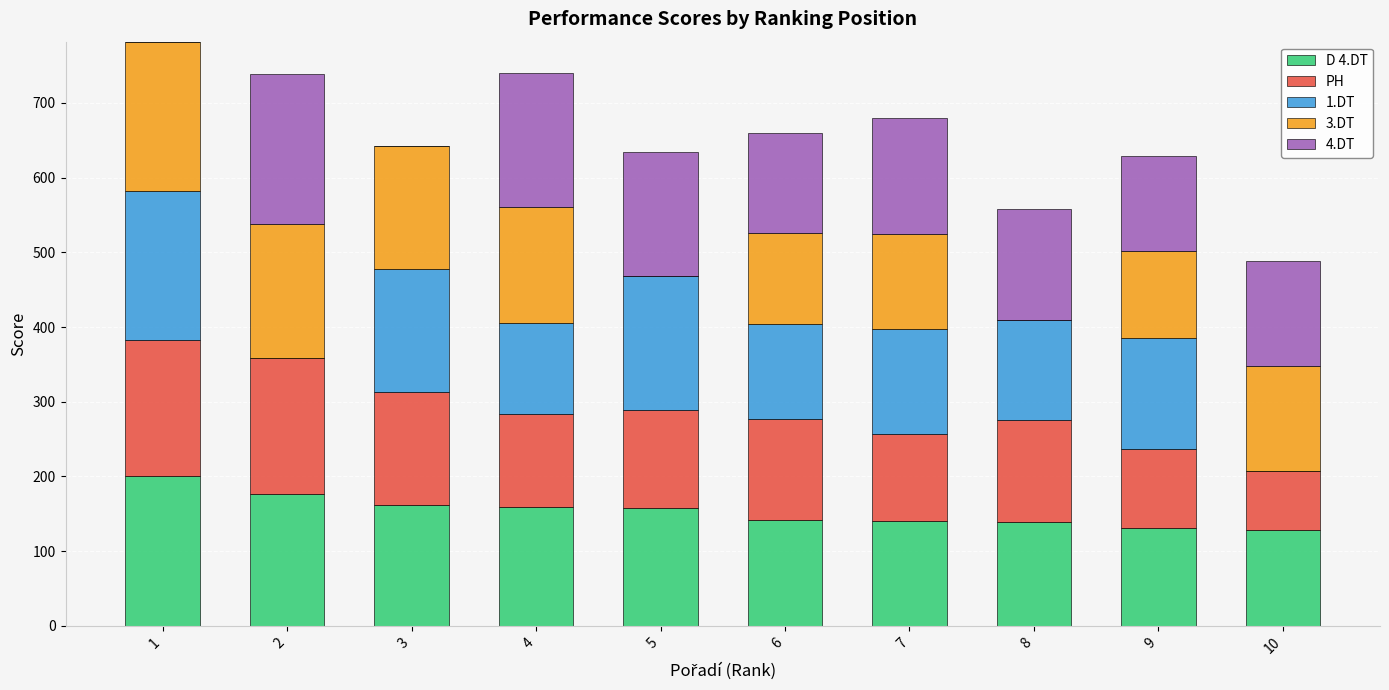

What is the total value across all series at 8?

557.5